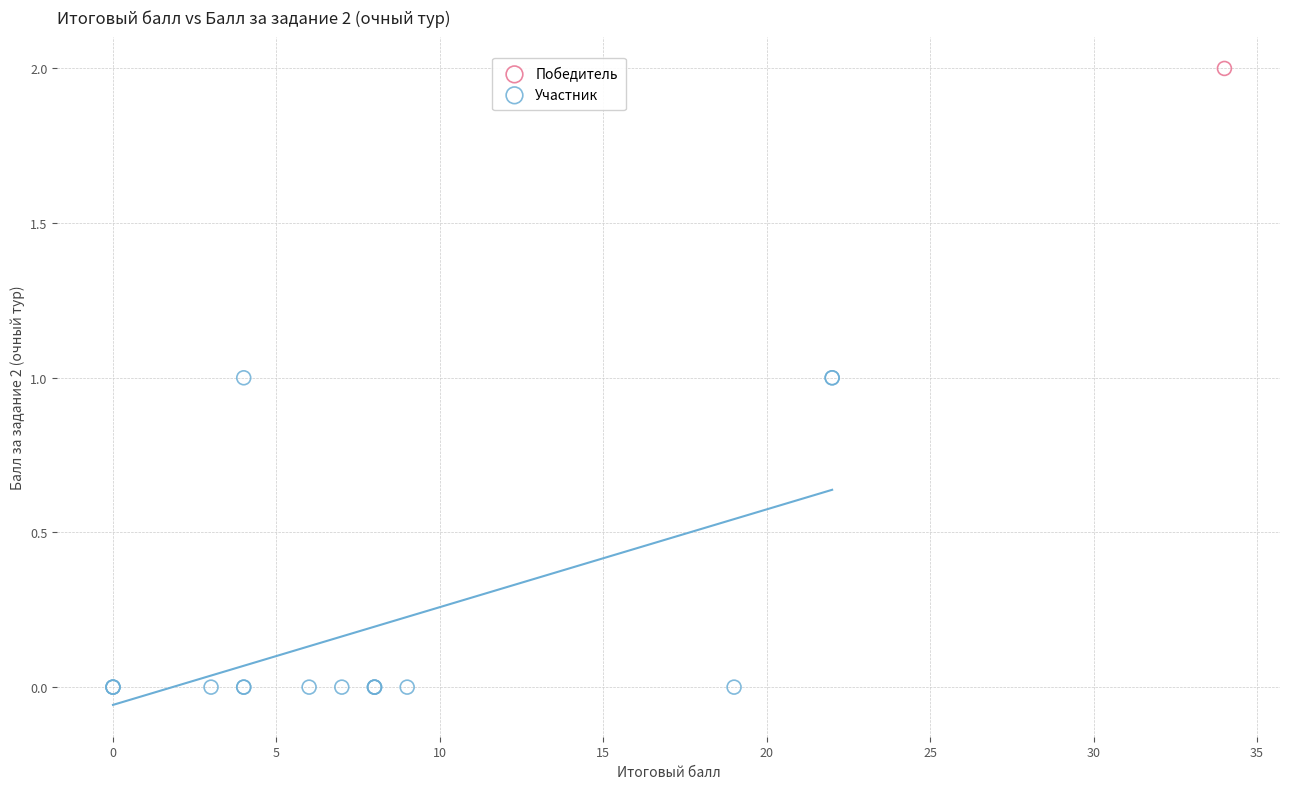

What are all the series names shown in the legend?

Победитель, Участник